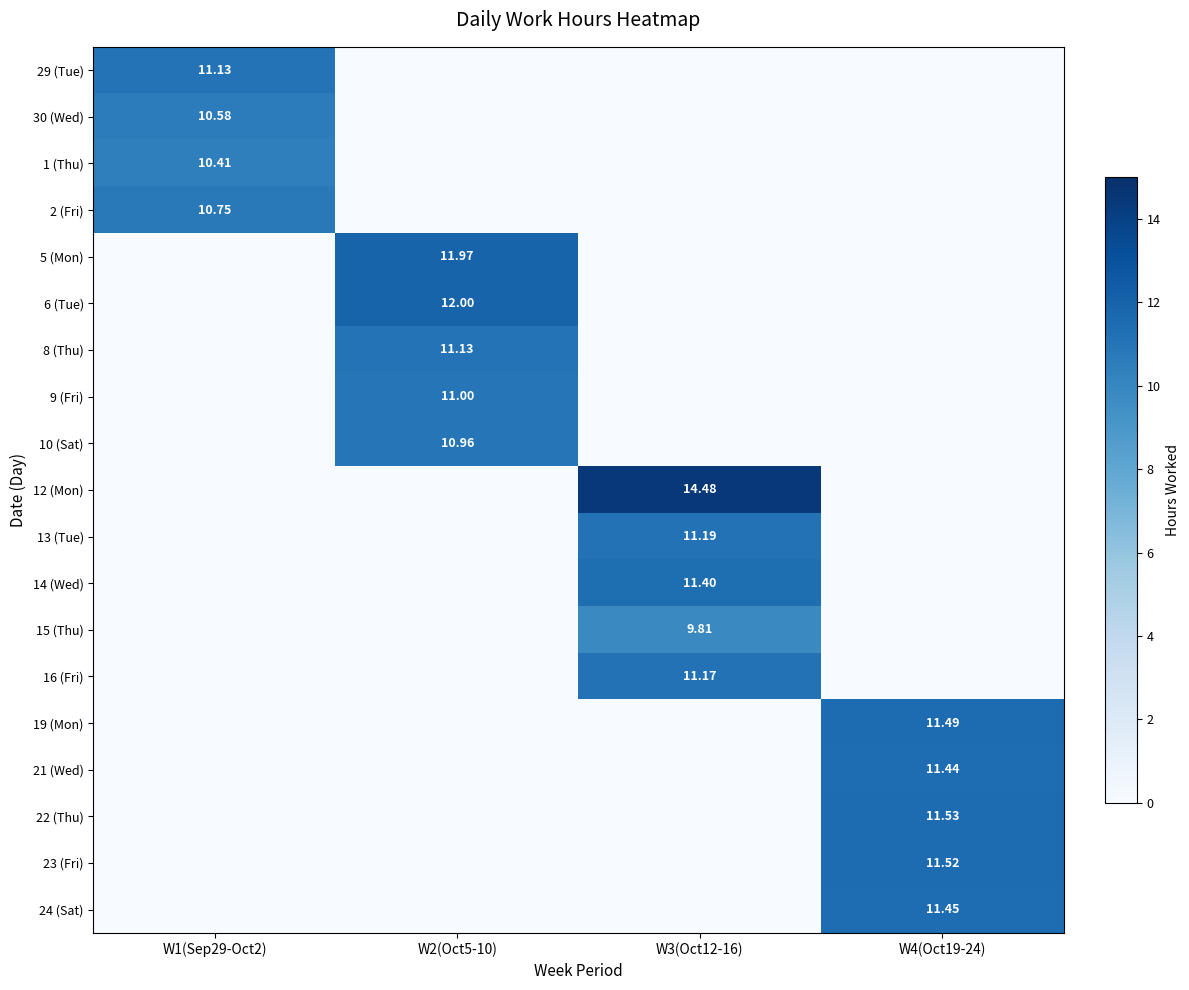

What is the sum of all 12 (Mon) values?

14.5